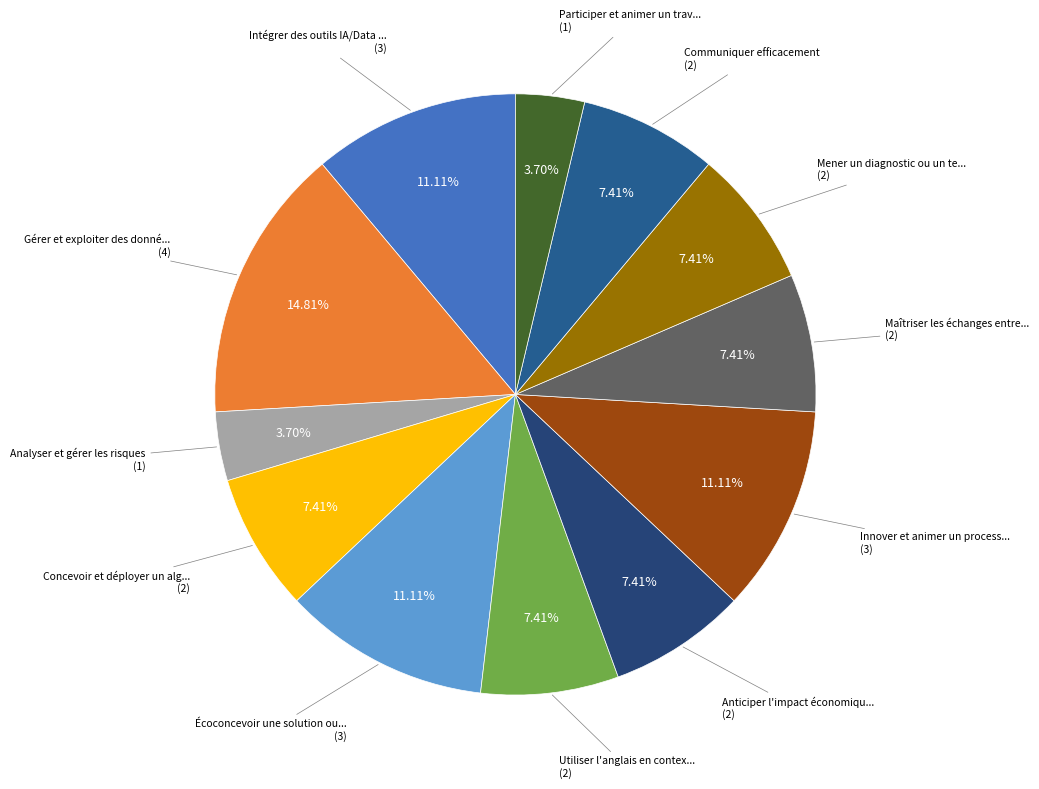

How many segments does this pie chart have?

12